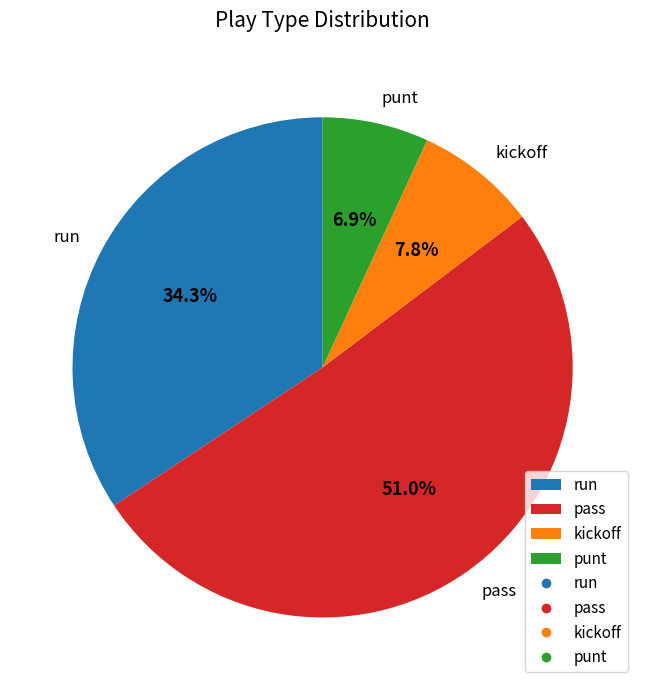

Rank the categories by value from highest to lowest.

pass, run, kickoff, punt